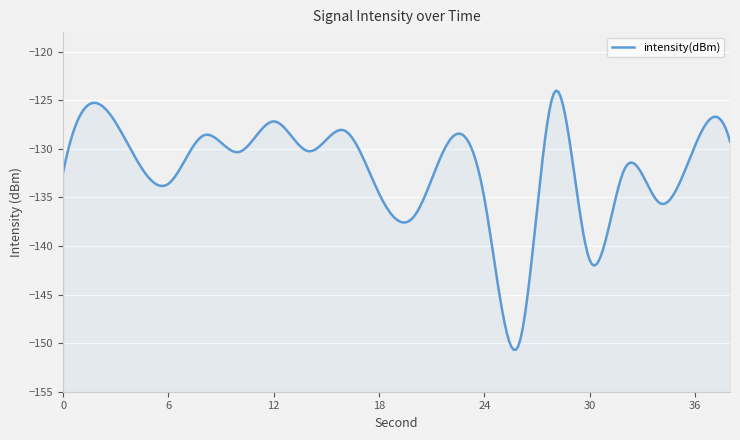

Where is the data nearest to the value -137?

20